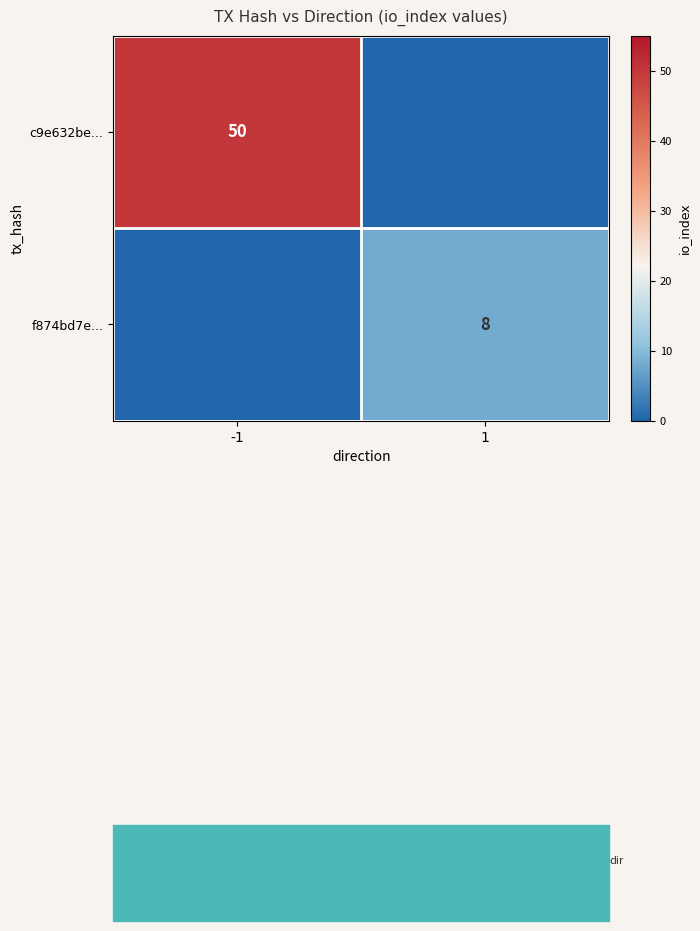

Is the value of f874bd7e... at 1 greater than the value of c9e632be... at -1?

No